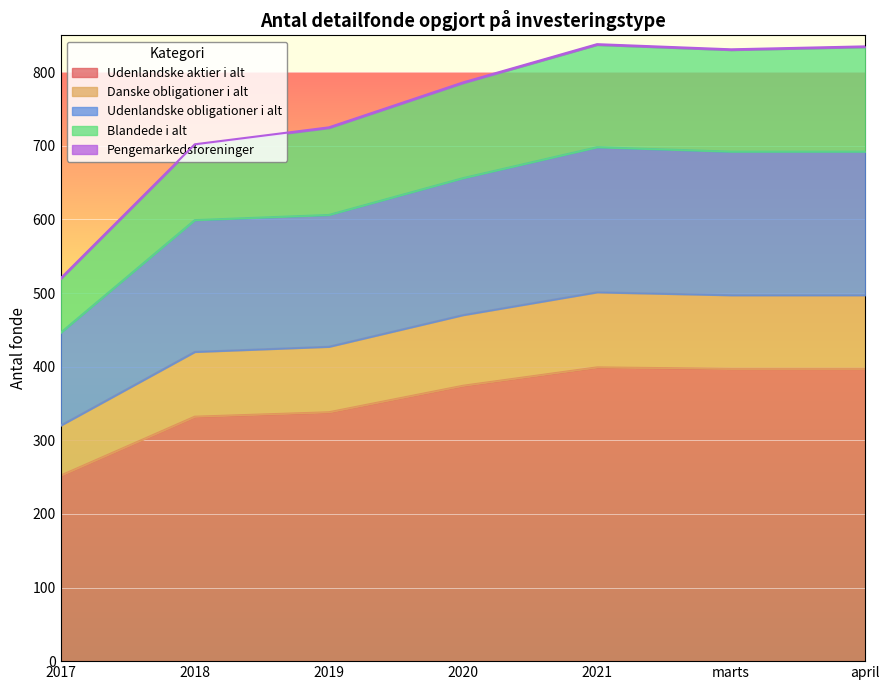

What is the difference between the maximum and minimum values in the Udenlandske aktier i alt series?

147